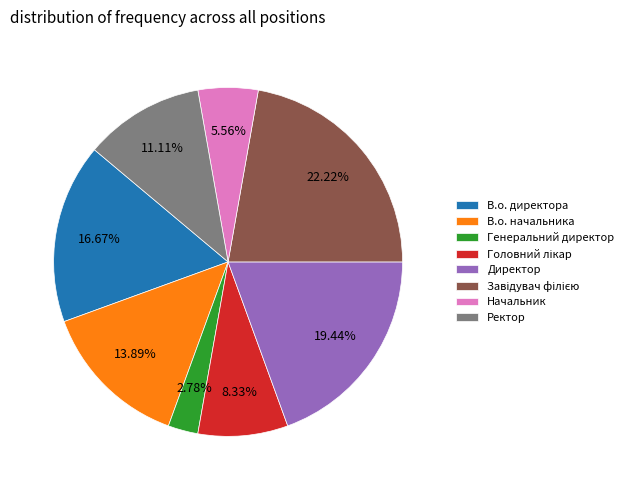

How many segments does this pie chart have?

8